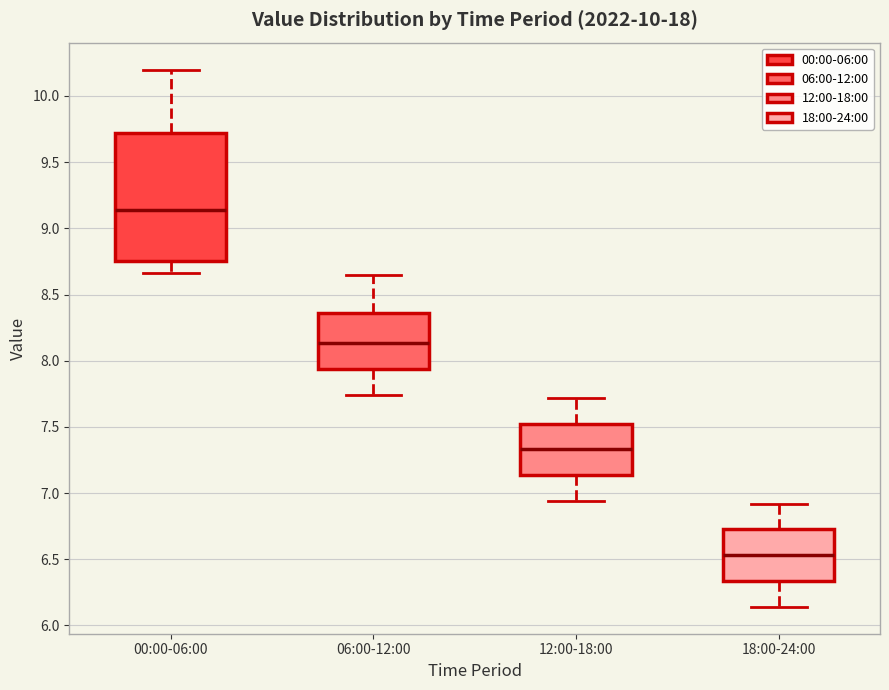

Where does the lower whisker of the box for 18:00-24:00 end on the y-axis? The values are not printed on the chart, so give them approximately, as read against the axis.

6.15